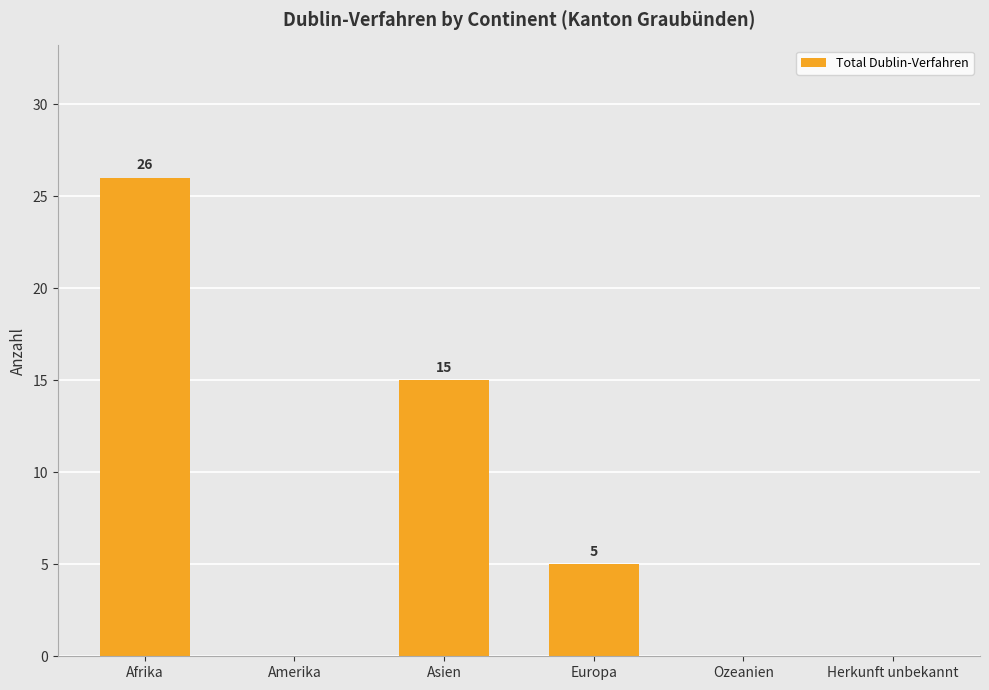

What is the maximum value shown in the chart?

26